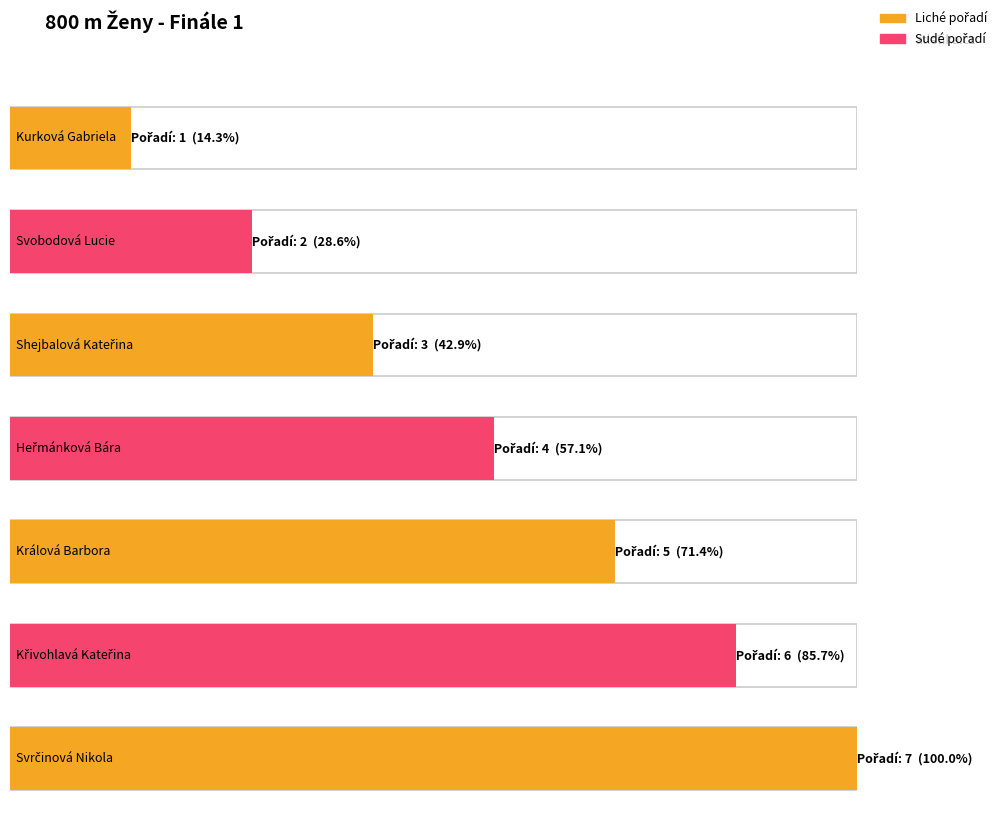

Rank the categories by value from highest to lowest.

Svrčinová Nikola, Křivohlavá Kateřina, Králová Barbora, Heřmánková Bára, Shejbalová Kateřina, Svobodová Lucie, Kurková Gabriela